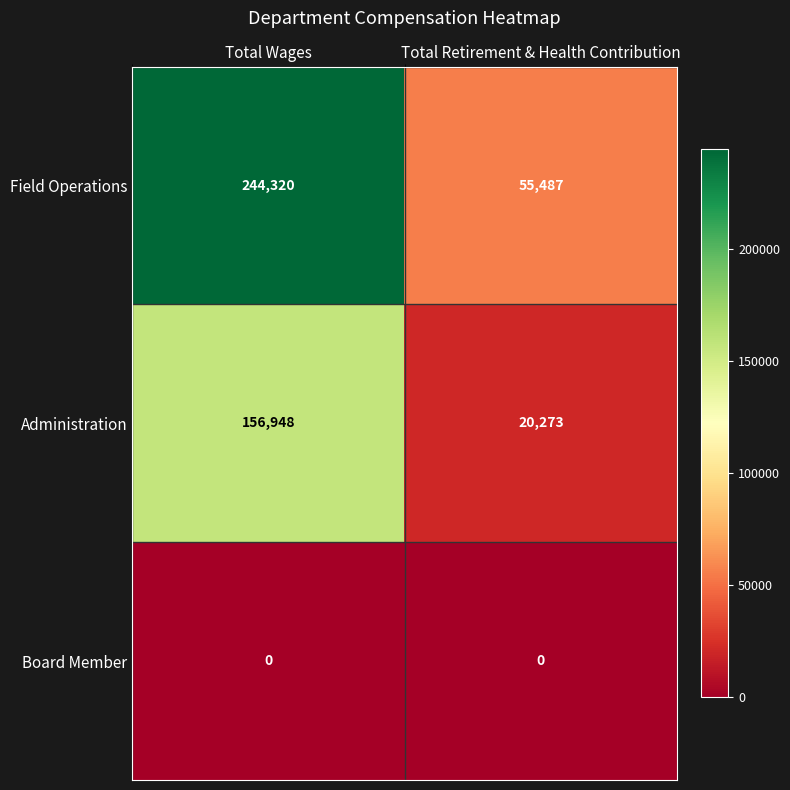

What is the sum of all Administration values?

177221